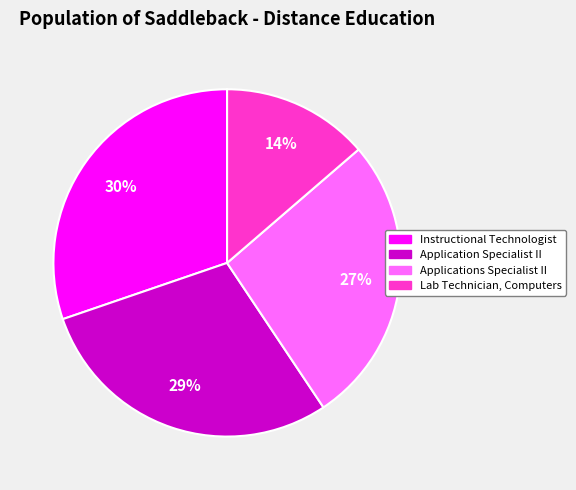

Which has a higher value, Lab Technician, Computers or Application Specialist II?

Application Specialist II